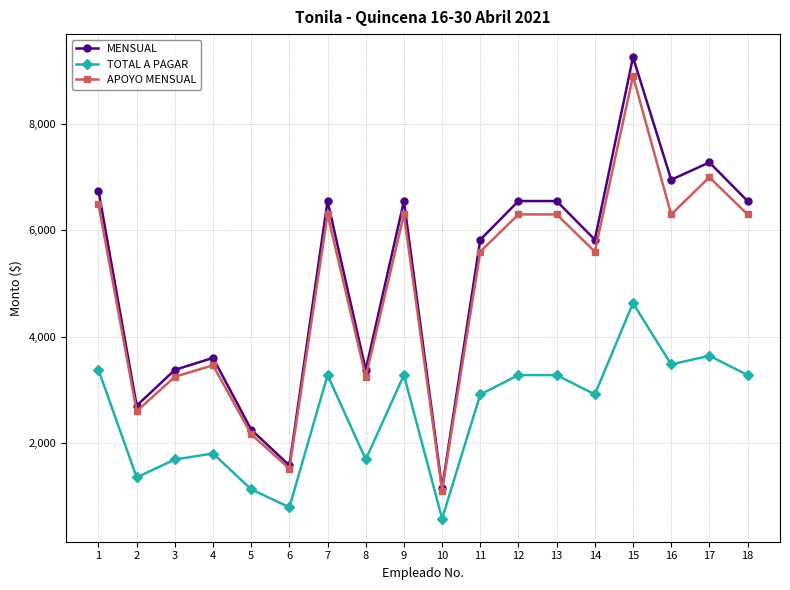

True or false: APOYO MENSUAL and TOTAL A PAGAR intersect in this chart.

False